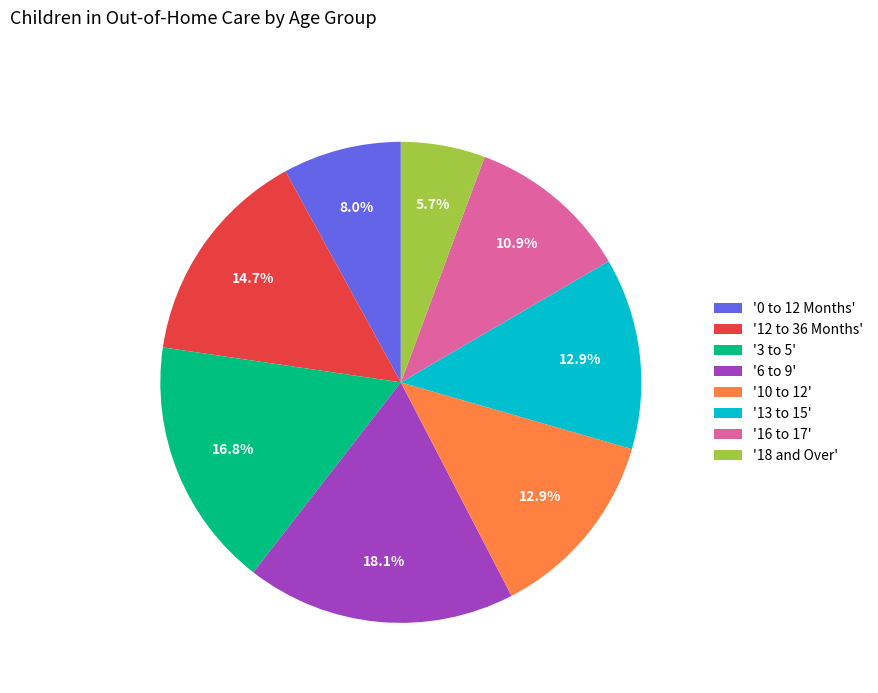

What is the smallest slice in the pie chart?

'18 and Over'